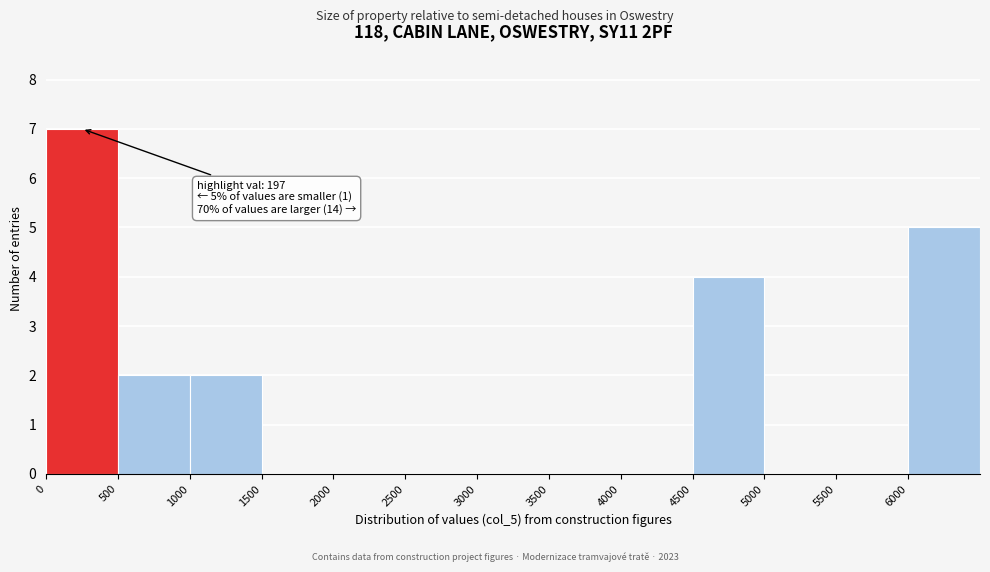

Which range on the x-axis has the tallest bar?

0 to 500